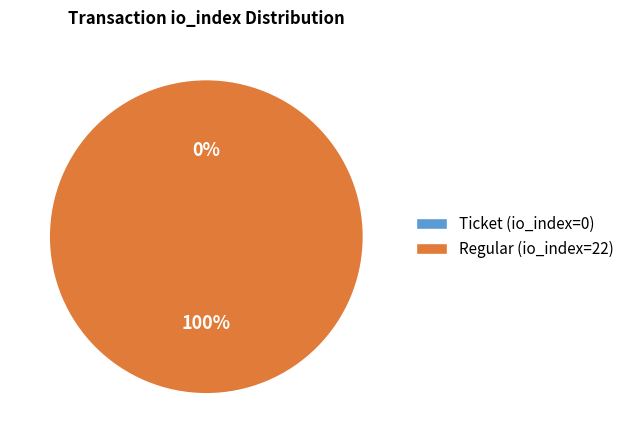

Between Ticket (io_index=0) and Regular (io_index=22), which is larger?

Regular (io_index=22)